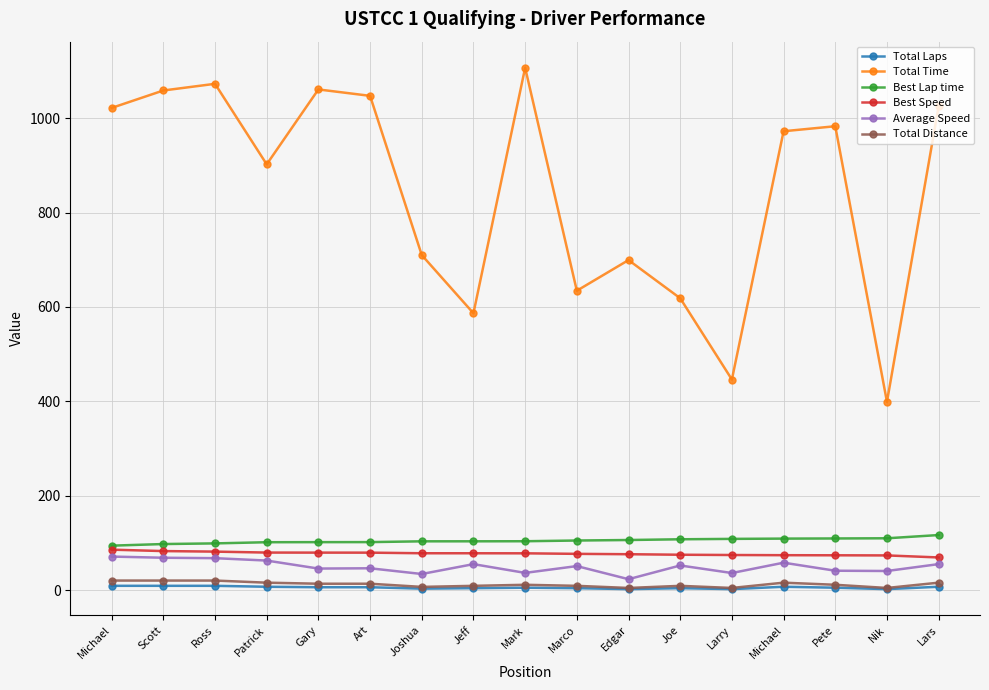

Count the number of categories in the chart.

17